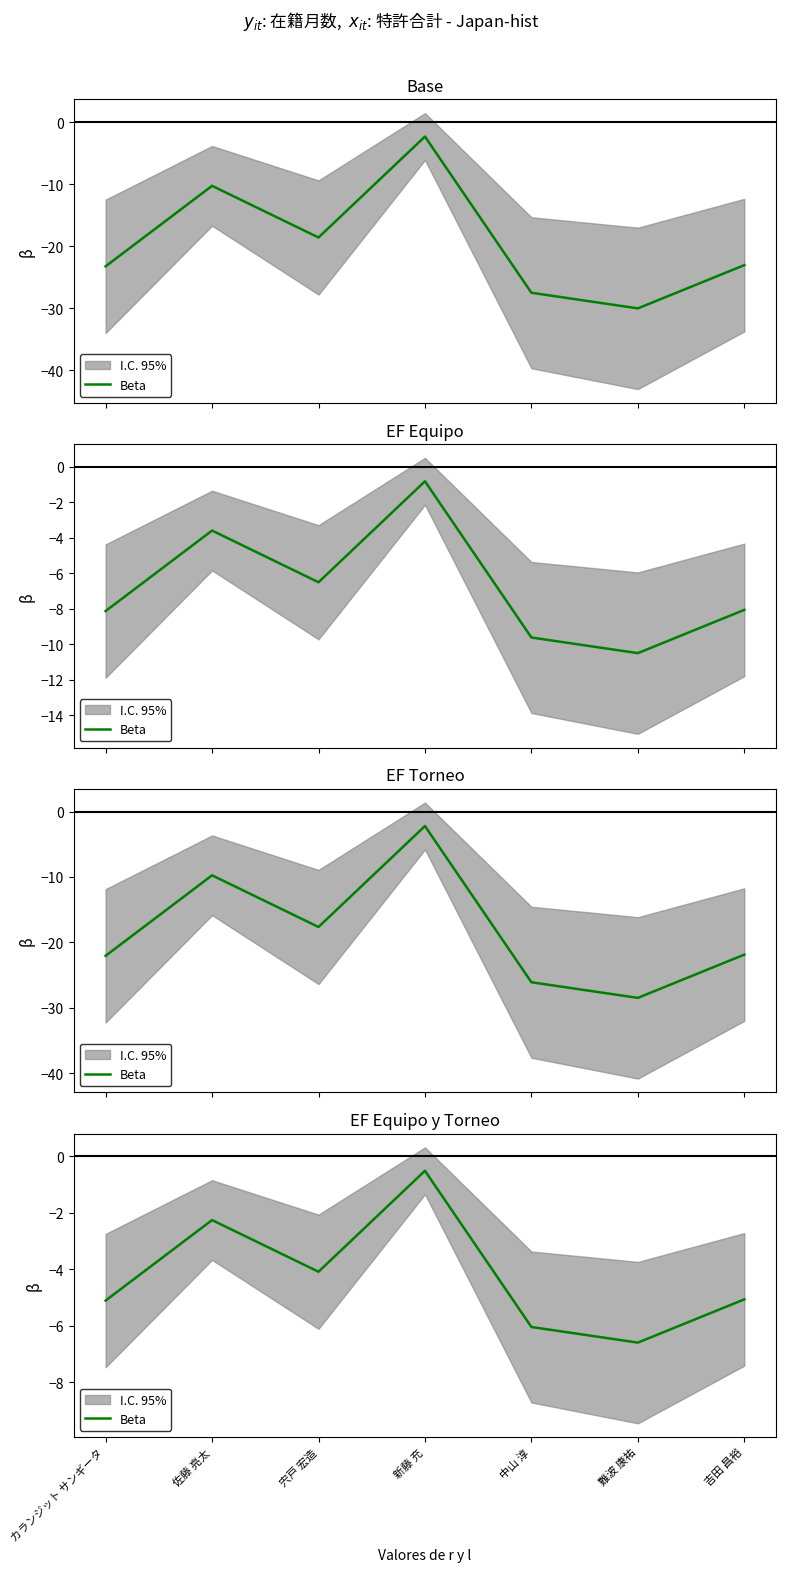

Rank the categories by value from lowest to highest.

難波 康祐, 中山 淳, カランジット サンギータ, 吉田 昌裕, 宍戸 宏造, 佐藤 亮太, 新藤 充